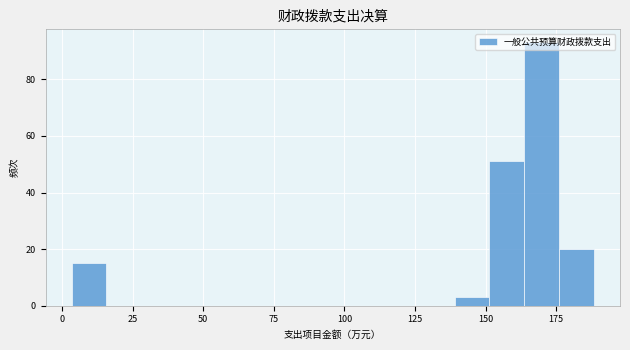

Read against the x-axis, roughly where is the centre of the tallest bar?

170